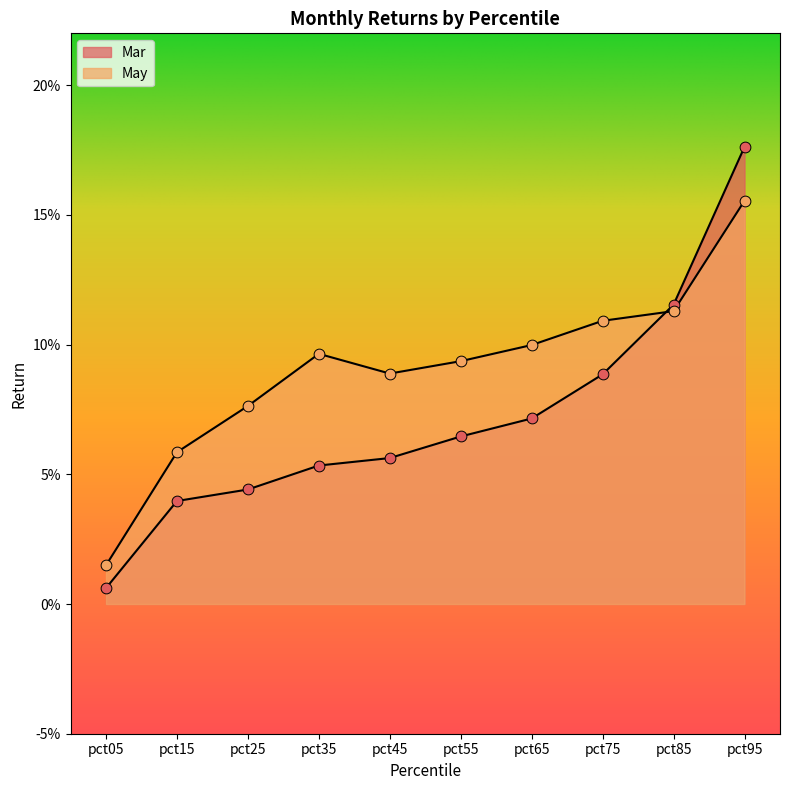

Is the value of May at pct05 greater than the value of Mar at pct35?

No